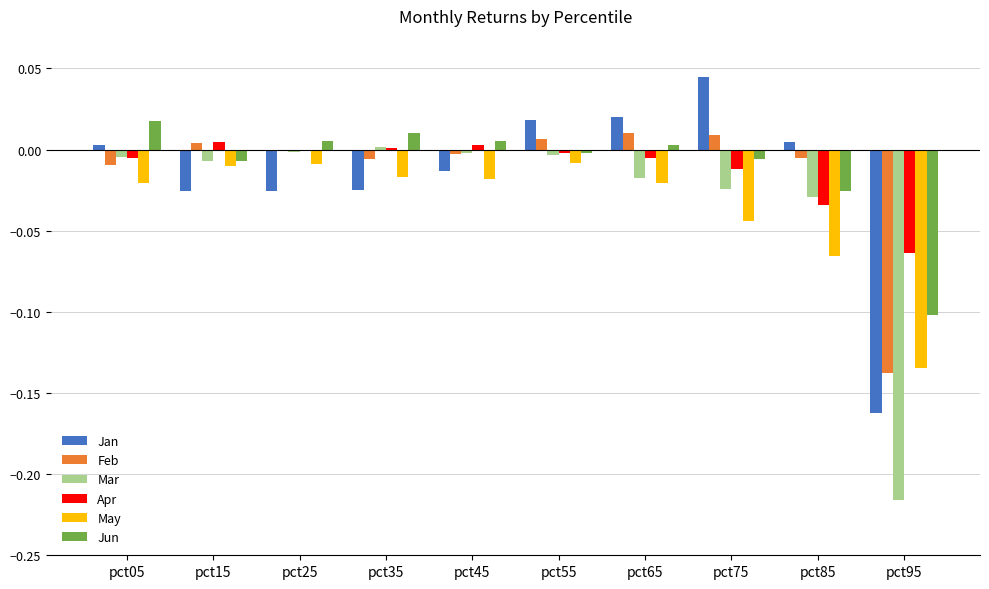

True or false: Mar has a value of -0.0 at pct65.

True